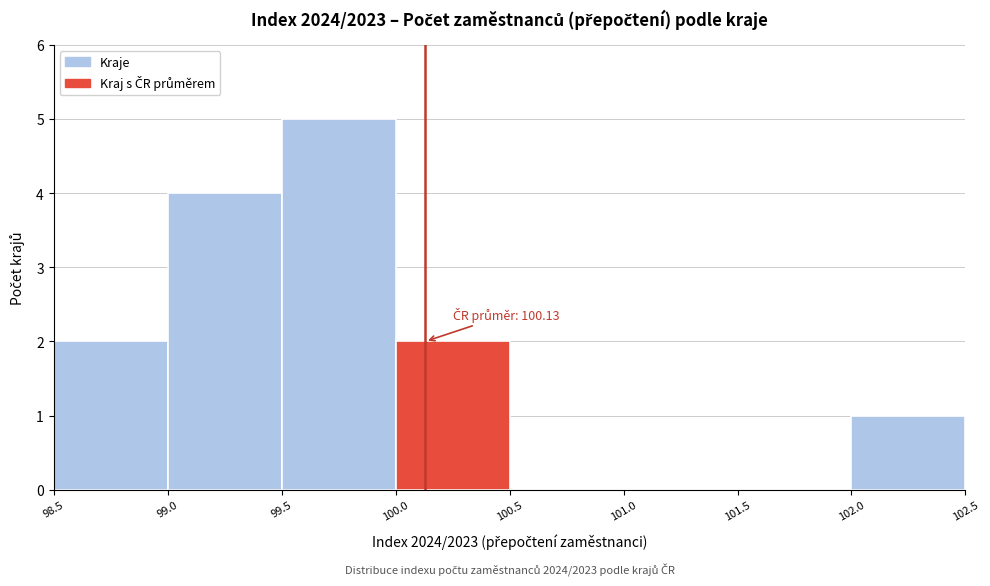

Over which range of the x-axis is the bar tallest?

99.5 to 100.0